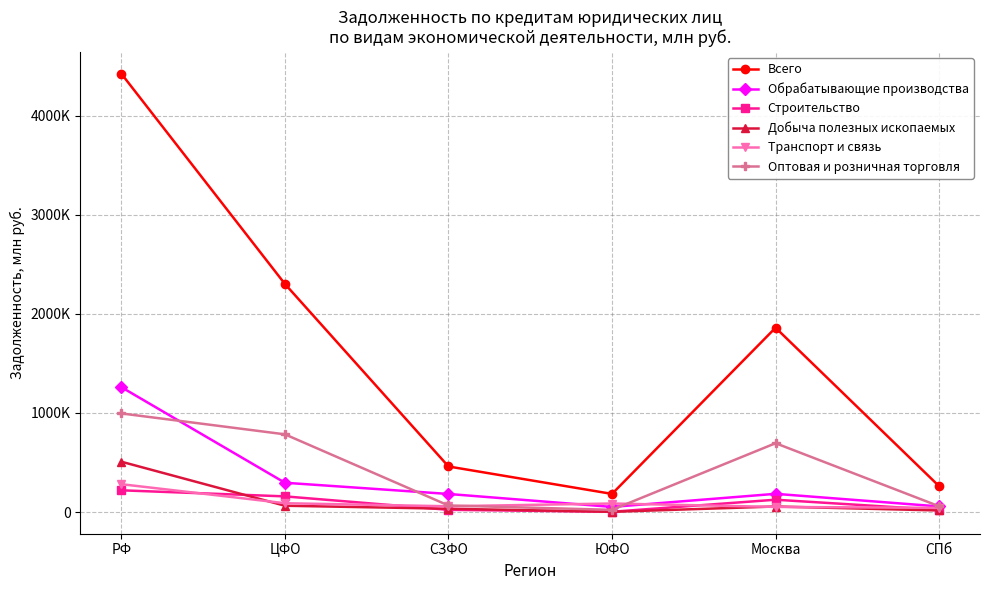

What is the total value across all series at Москва?

2972880